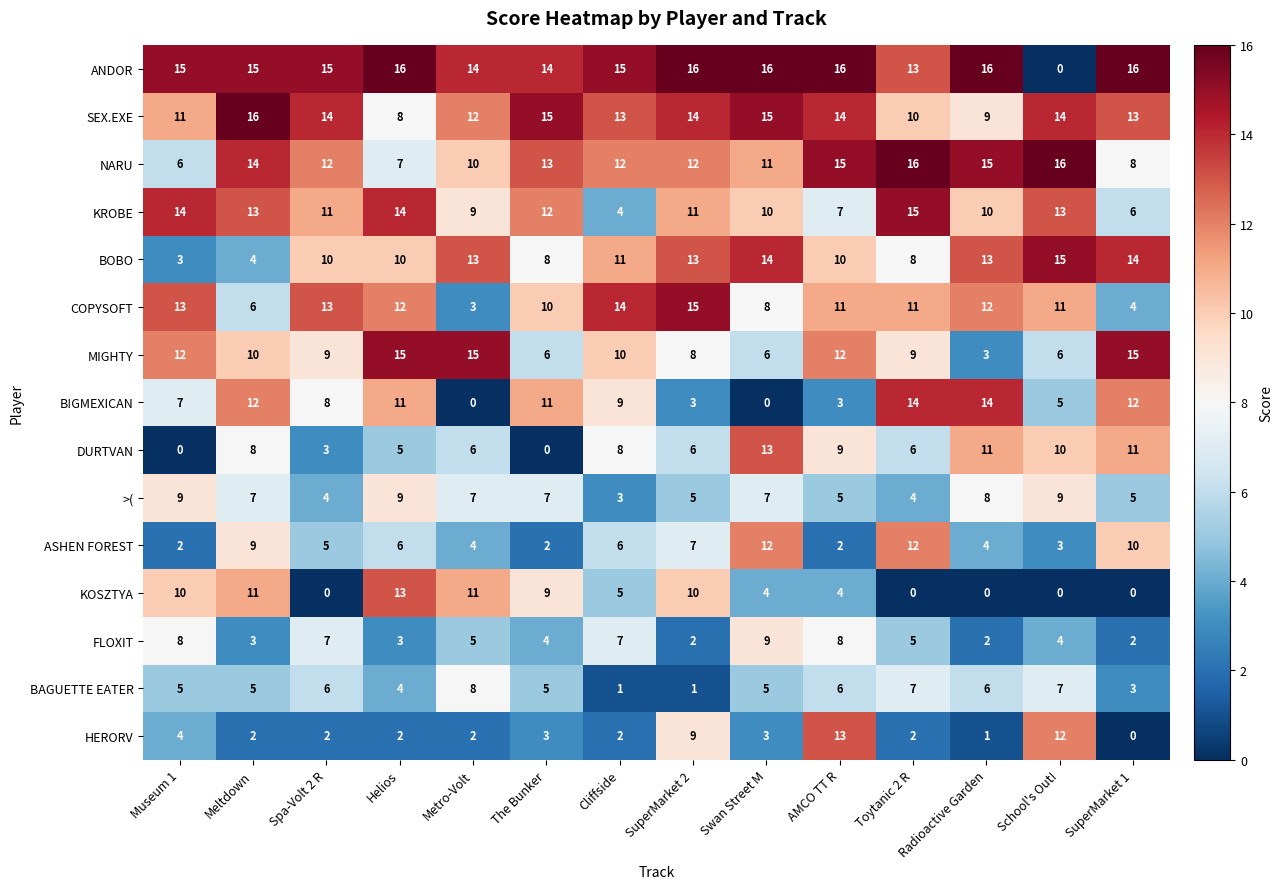

What is the lowest value of the BOBO series?

3